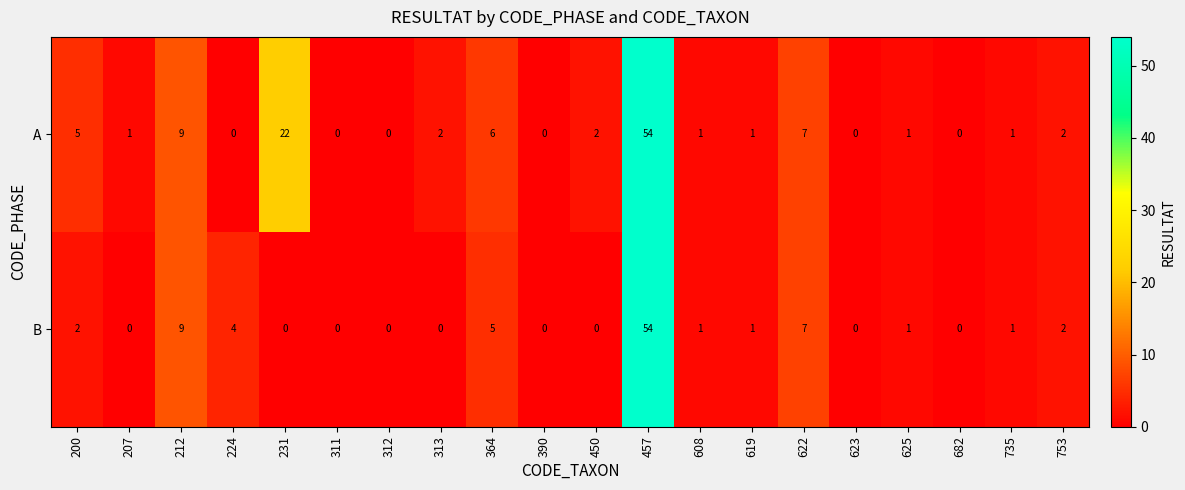

What is the total value across all series at 200?

7